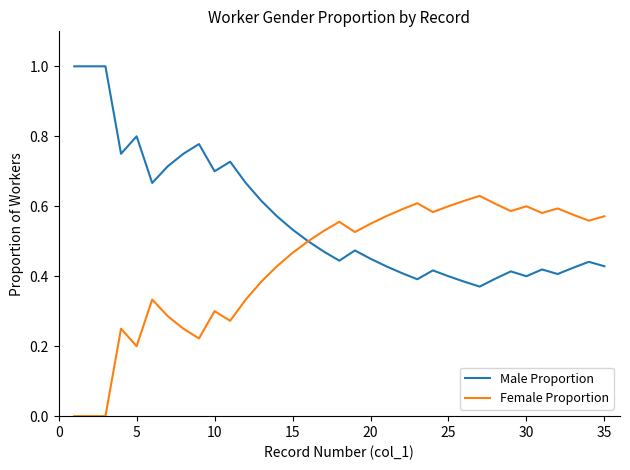

What is the greatest value displayed?

1.0